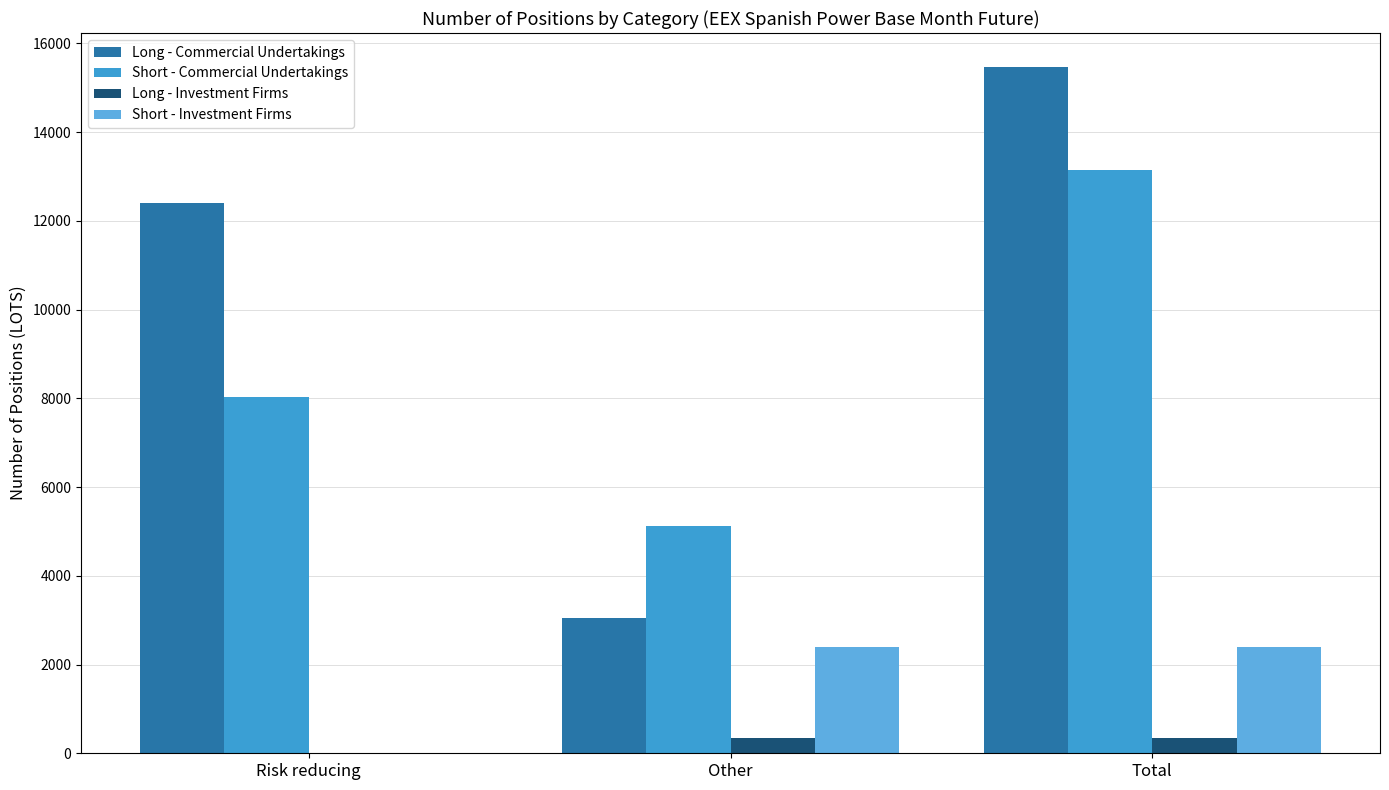

Which category has the highest value in the Short - Commercial Undertakings series?

Total